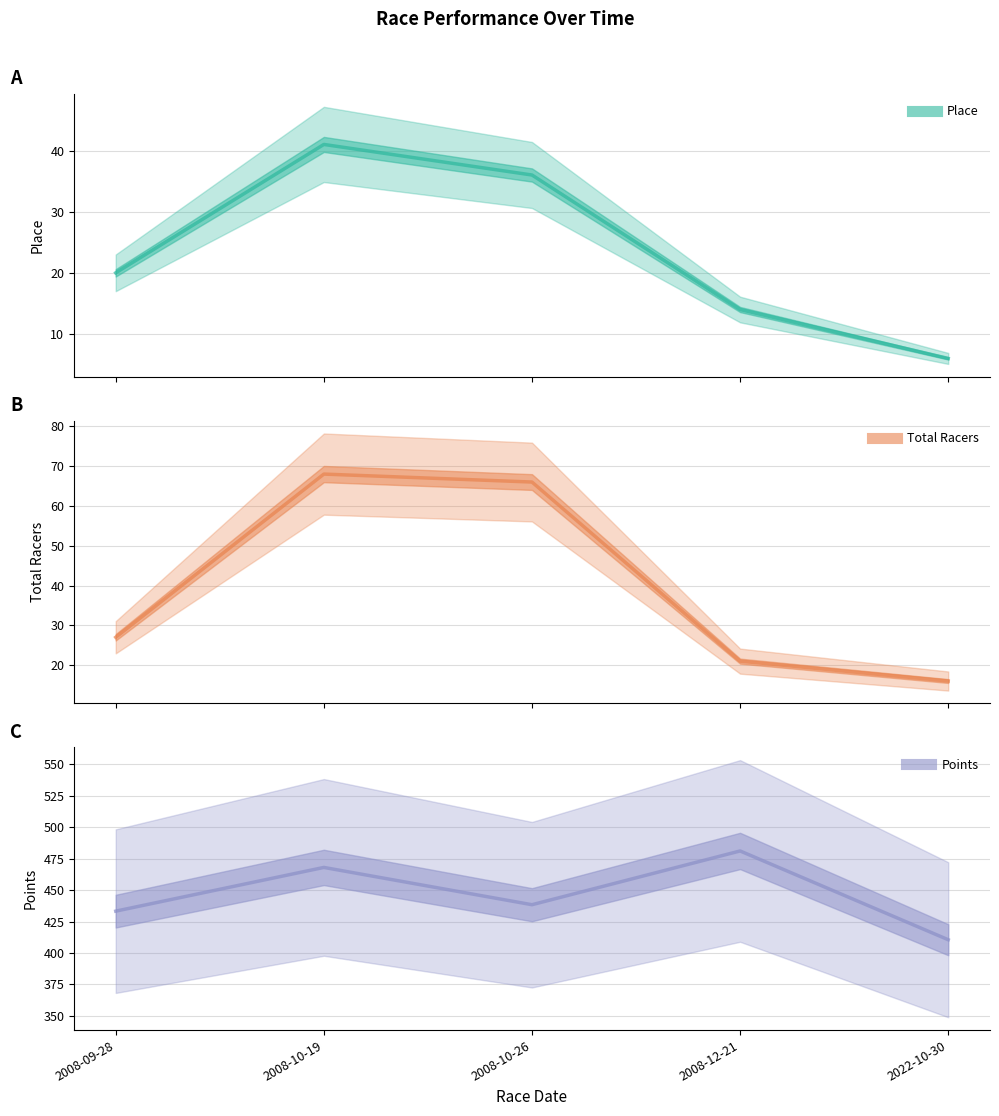

Does the chart have visible grid lines?

Yes